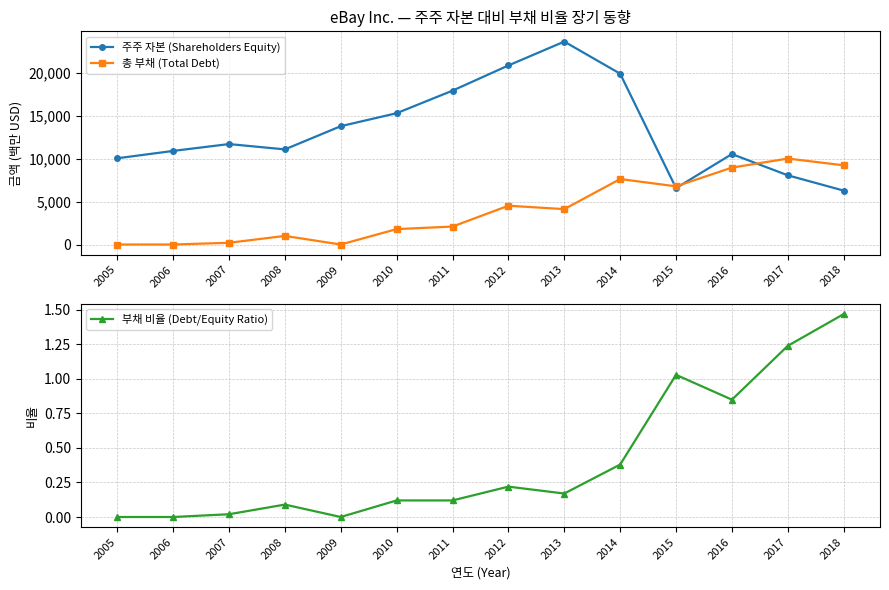

At which category does 총 부채 (Total Debt) reach its first local peak?

2008